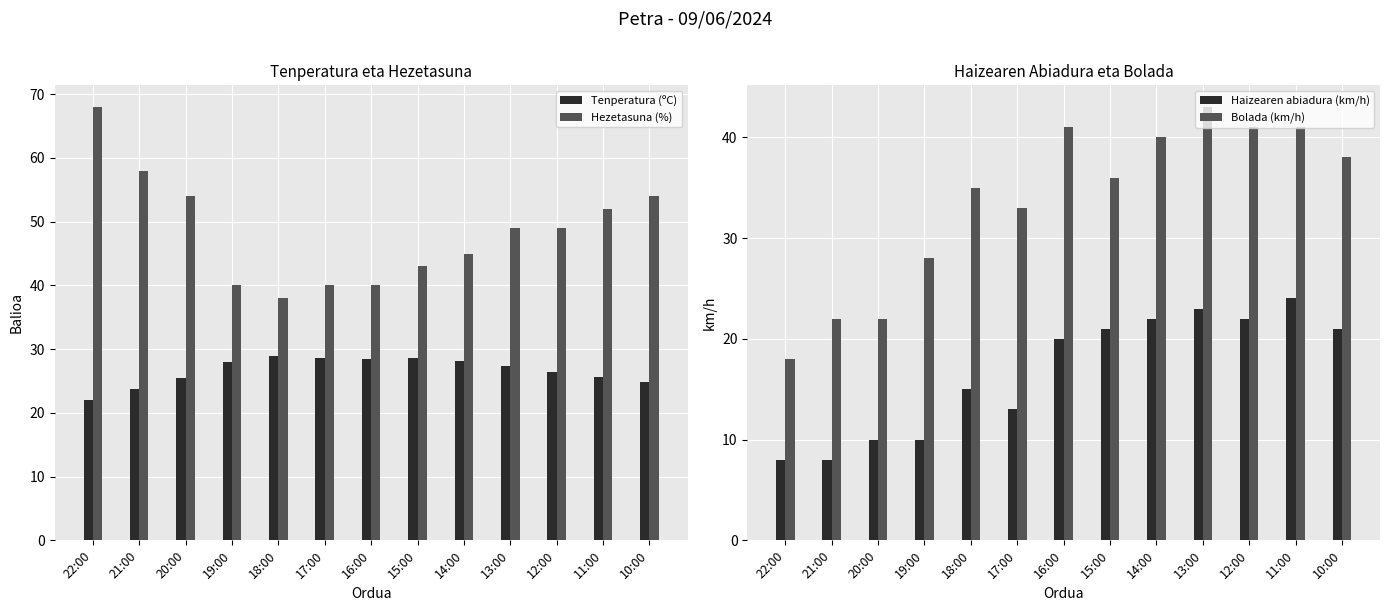

Is it true that Tenperatura (ºC) equals 28.6 at 15:00?

True